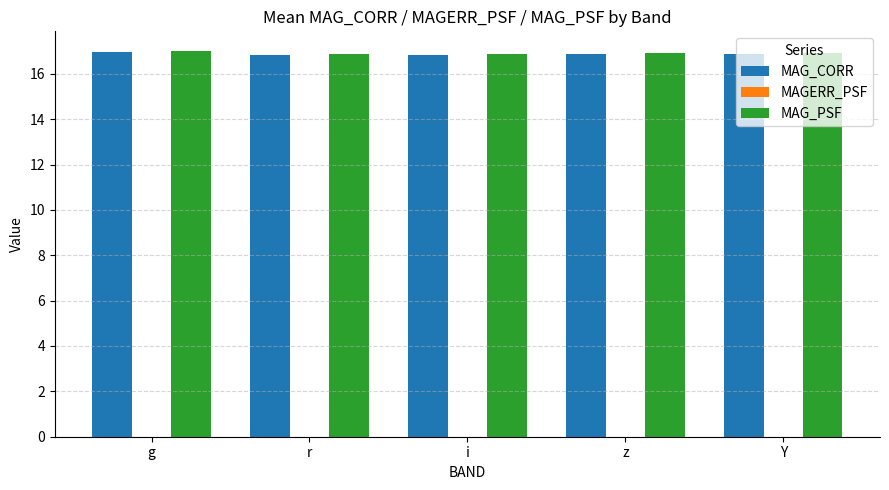

The value of MAG_PSF at i is 16.9. True or false?

True